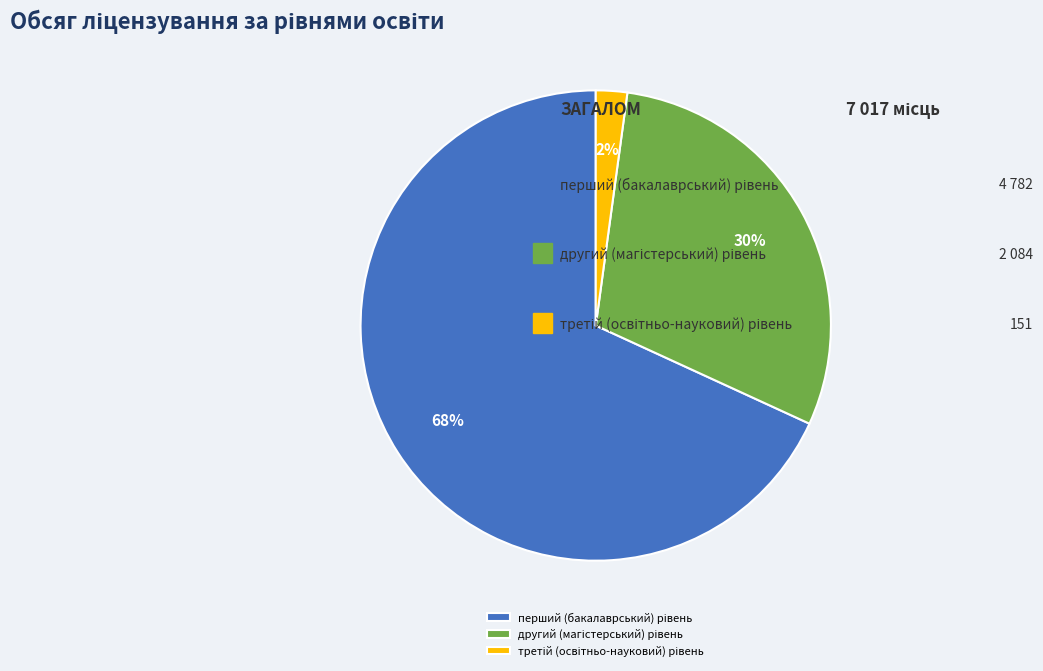

To the nearest percent, what is the difference between the largest and smallest slice percentages?

66%